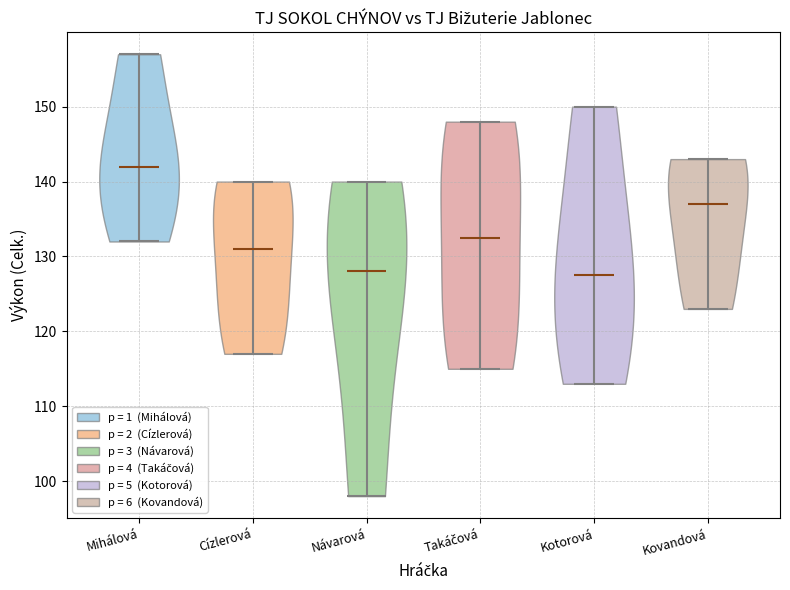

Reading left to right, read every violin against the y-axis: where its median line is, and the lowest and highest points it reaches. The values are not printed on the chart, so give them approximately, as read against the axis.

Mihálová: median line 142, lowest point 132, highest point 157
Cízlerová: median line 131, lowest point 117, highest point 140
Návarová: median line 128, lowest point 98, highest point 140
Takáčová: median line 133, lowest point 115, highest point 148
Kotorová: median line 128, lowest point 113, highest point 150
Kovandová: median line 137, lowest point 123, highest point 143